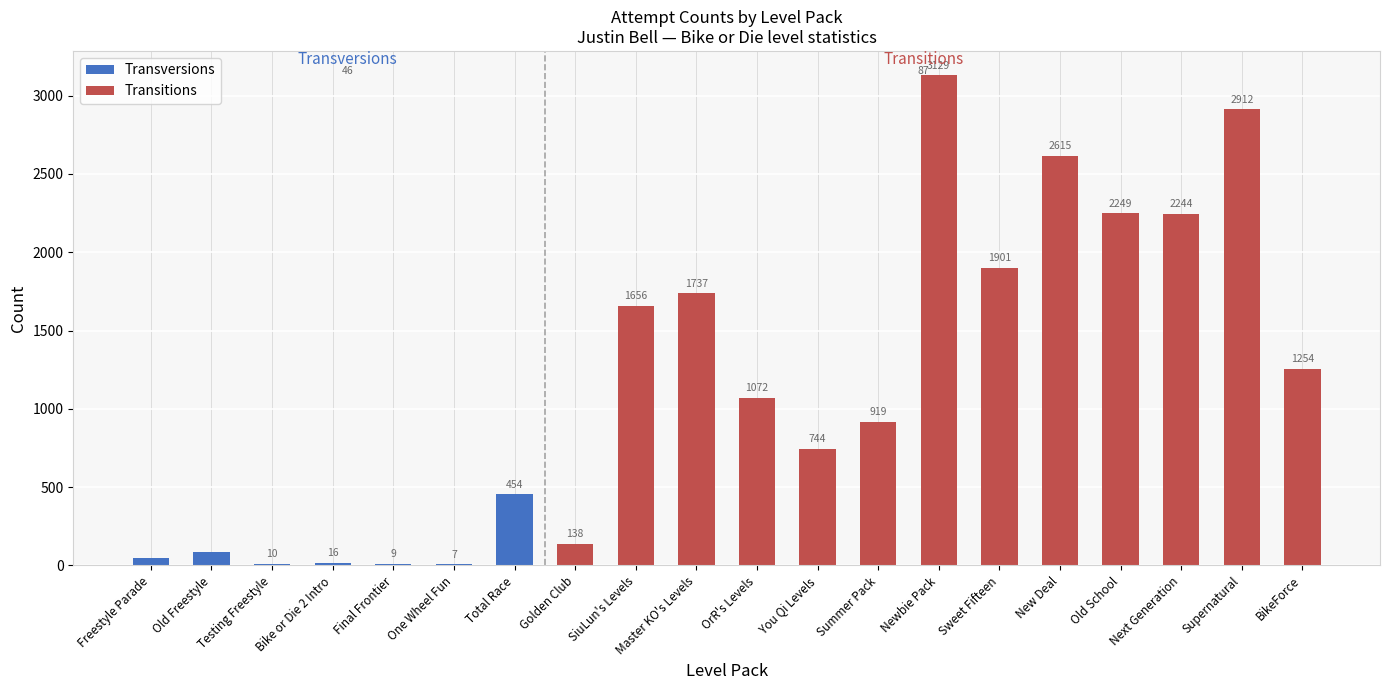

Approximately how many times larger is the value at Old School compared to Bike or Die 2 Intro?

140.6